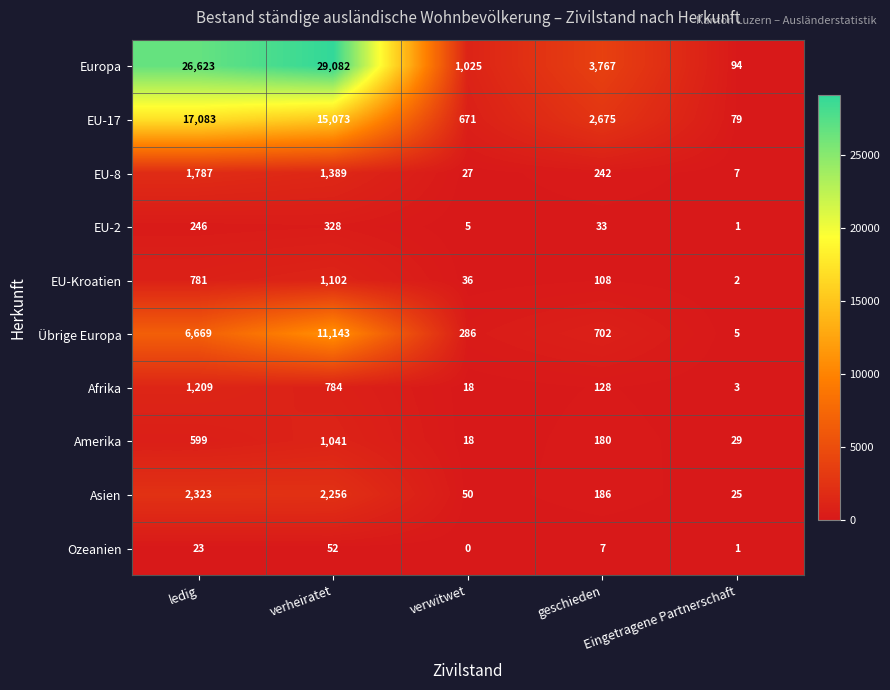

At which category is the sum across all series the highest?

verheiratet